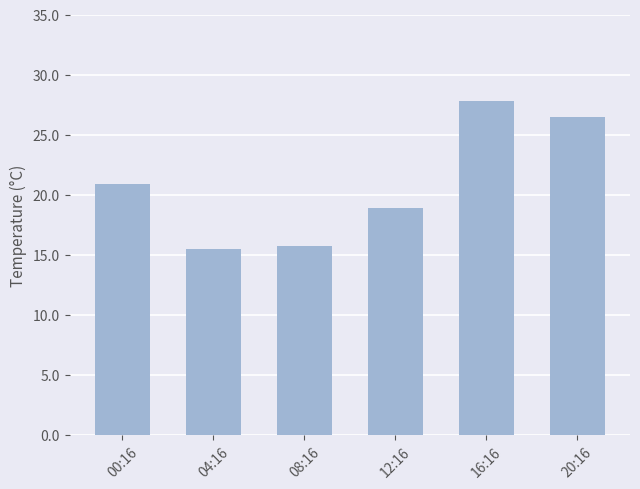

What is the greatest value displayed?

27.8